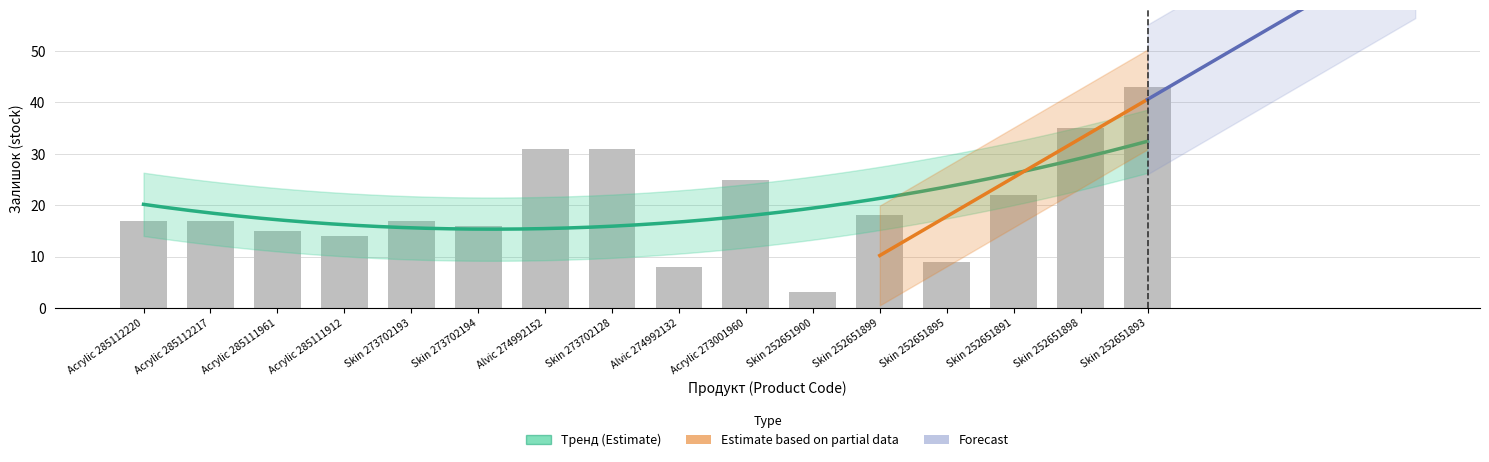

What is the sum of the values at Skin 252651895 and Skin 252651893?

52